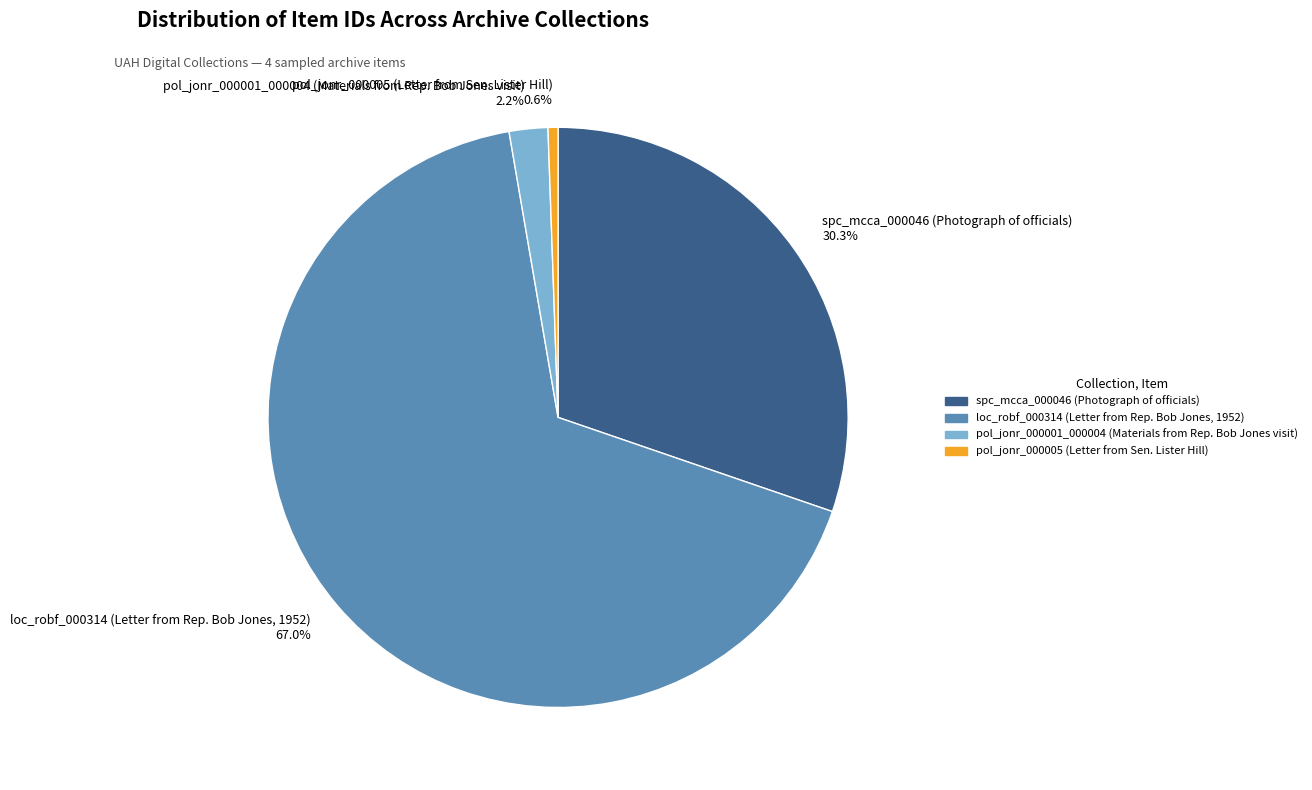

Which slice is the smallest?

pol_jonr_000005 (Letter from Sen. Lister Hill)